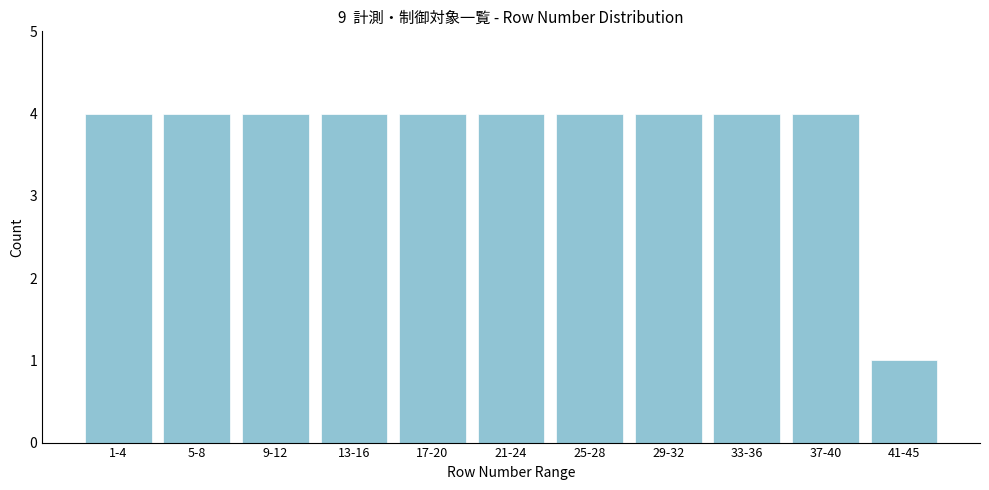

Reading right to left, what are all the values shown in this chart?

1	4	4	4	4	4	4	4	4	4	4